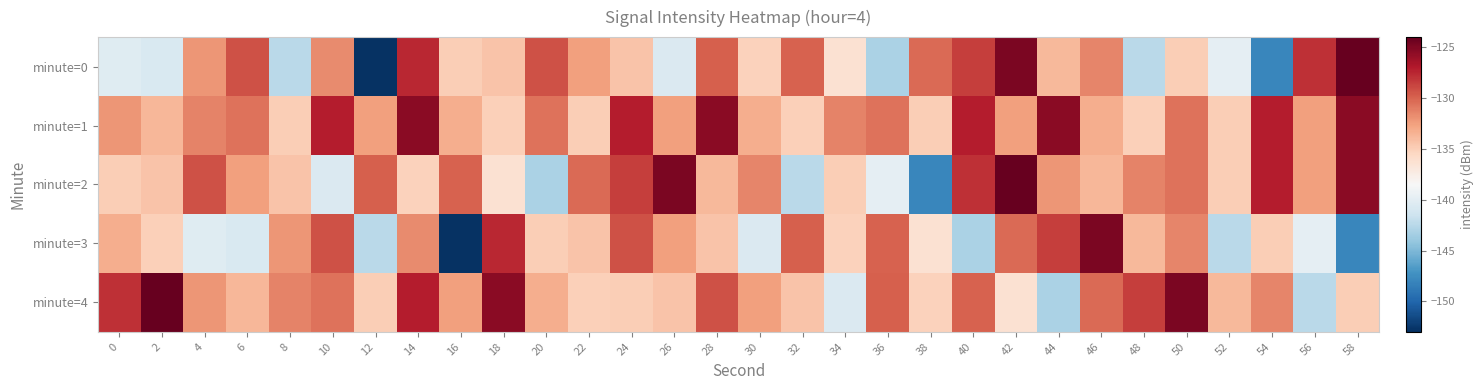

At how many categories does at least one series exceed -135?

30